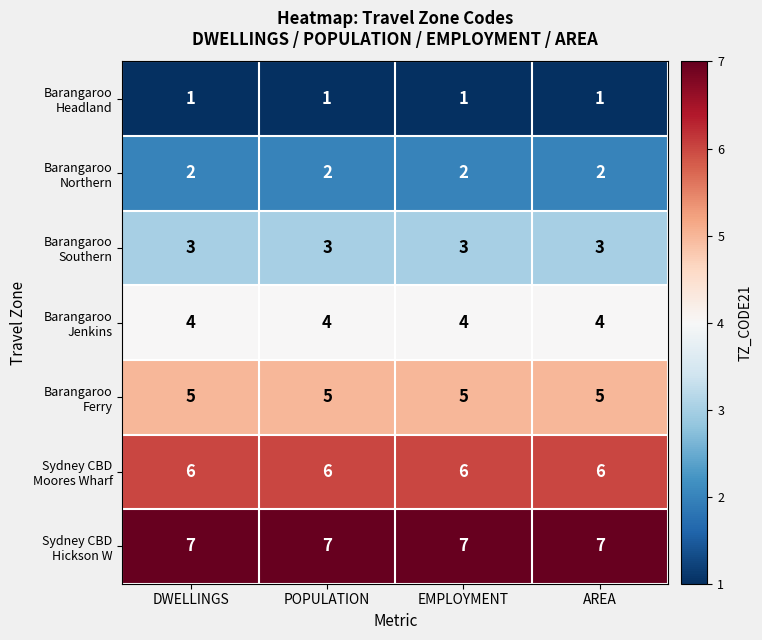

At how many categories does at least one series exceed 4?

4